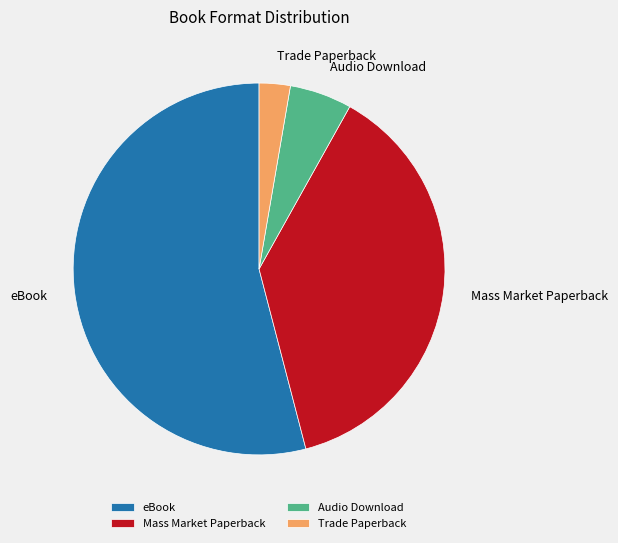

How many slices are in this pie chart?

4